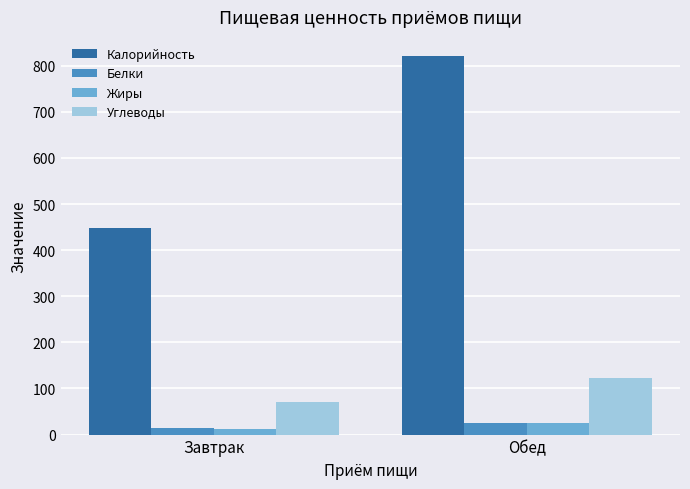

Which series has the largest total across all categories?

Калорийность